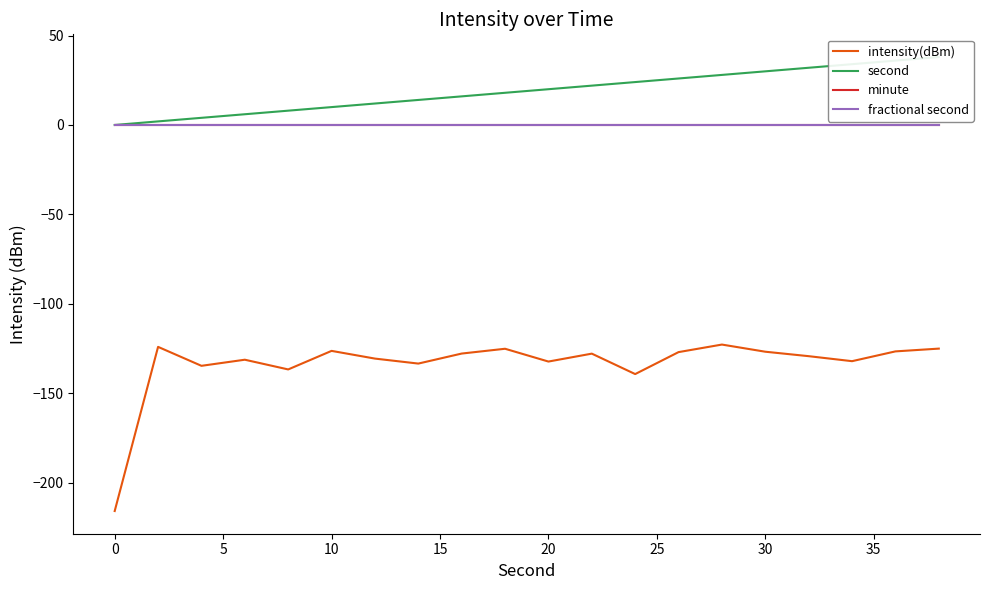

True or false: fractional second and minute intersect in this chart.

False